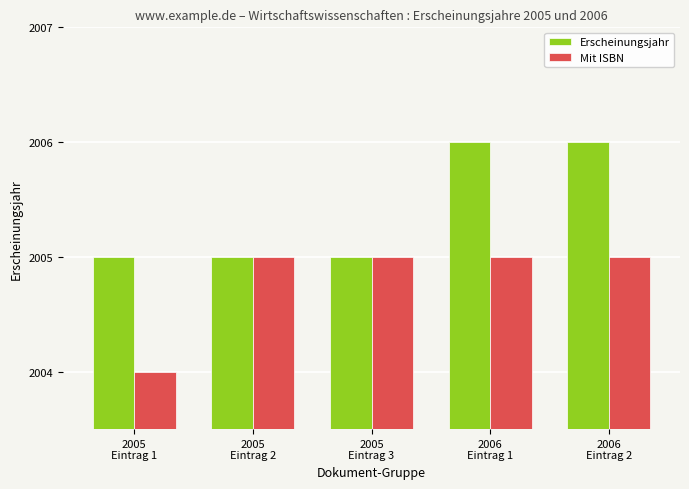

Count the number of data series in this chart.

2